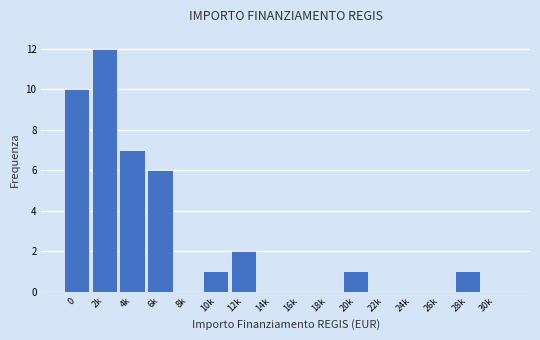

Reading left to right, list all the values displayed in this chart.

0=10	2k=12	4k=7	6k=6	8k=0	10k=1	12k=2	14k=0	16k=0	18k=0	20k=1	22k=0	24k=0	26k=0	28k=1	30k=0